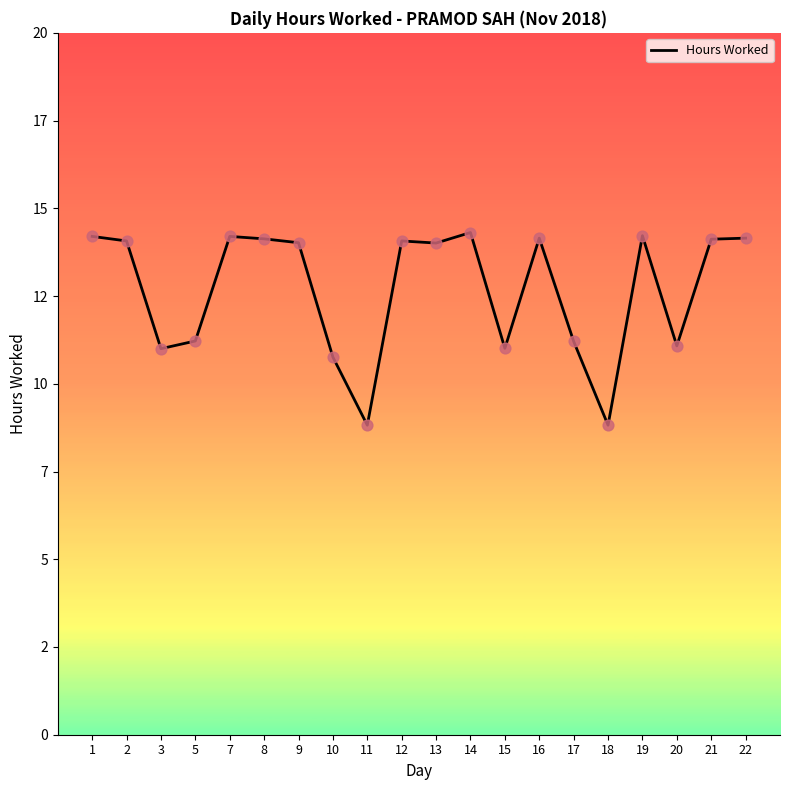

Does the chart have visible grid lines?

No